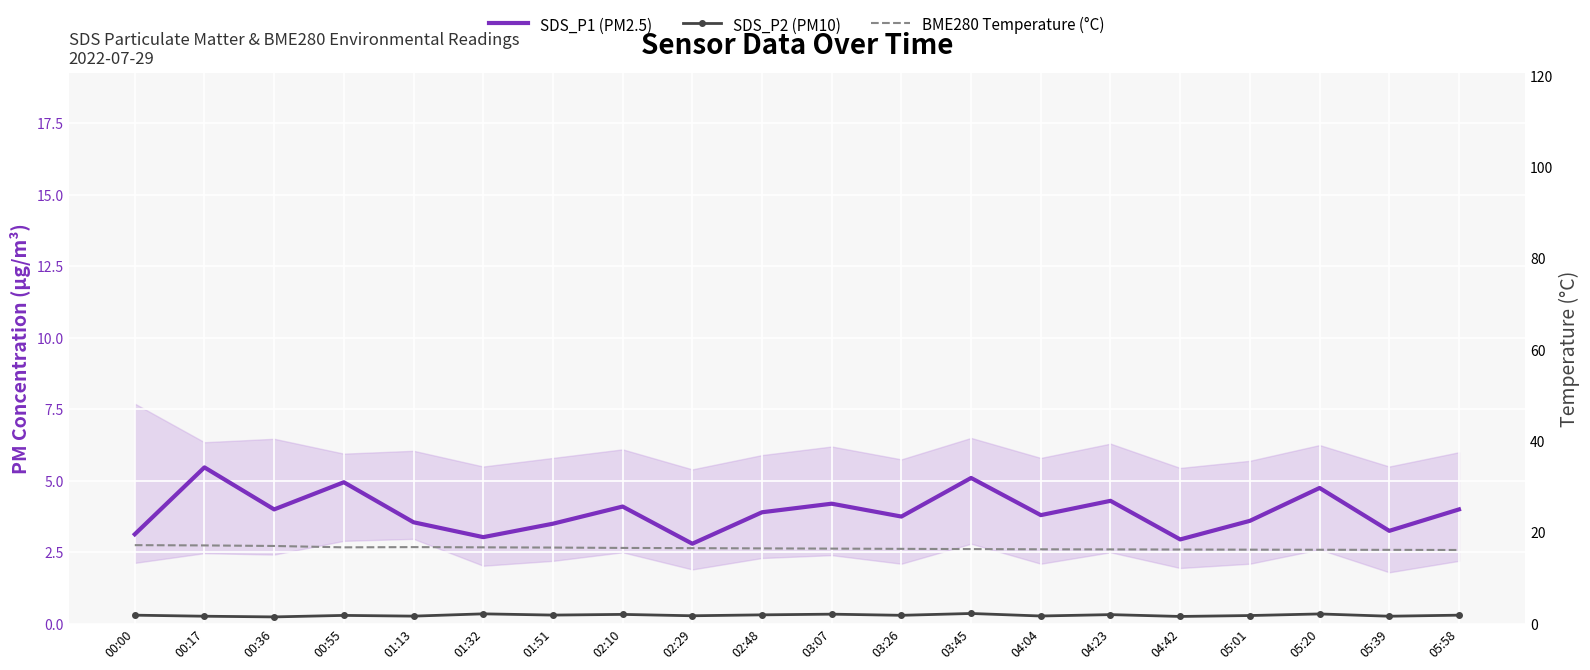

What is the label of the 17th point from the left?

05:01